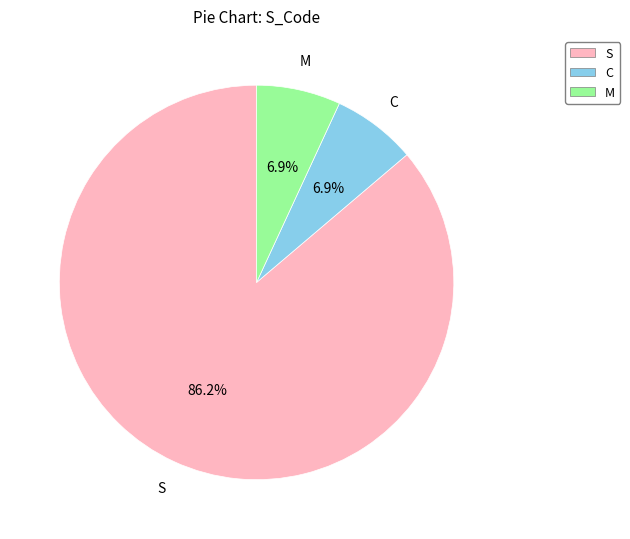

Does C represent more than half of the total?

No